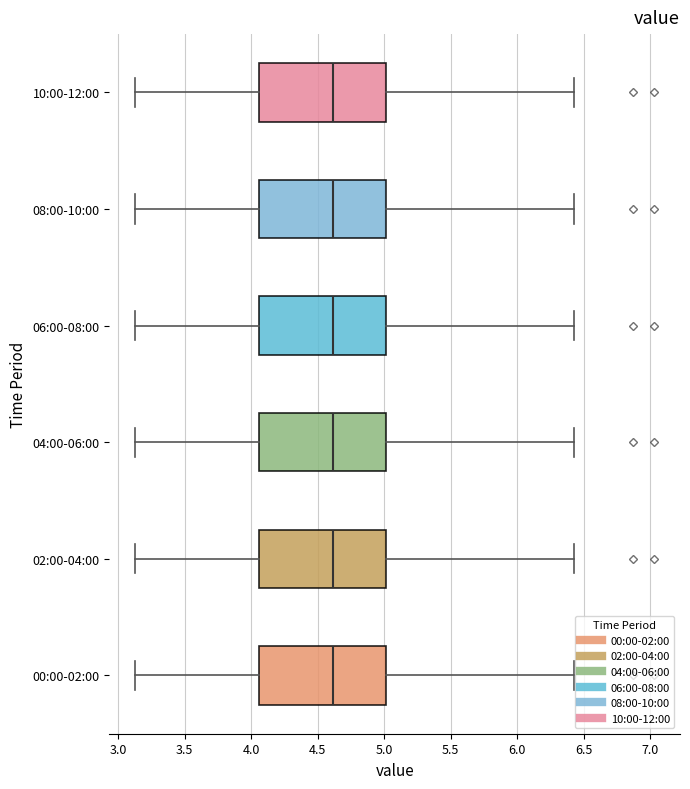

Where does the left whisker of the box for 06:00-08:00 end on the x-axis? The values are not printed on the chart, so give them approximately, as read against the axis.

3.15